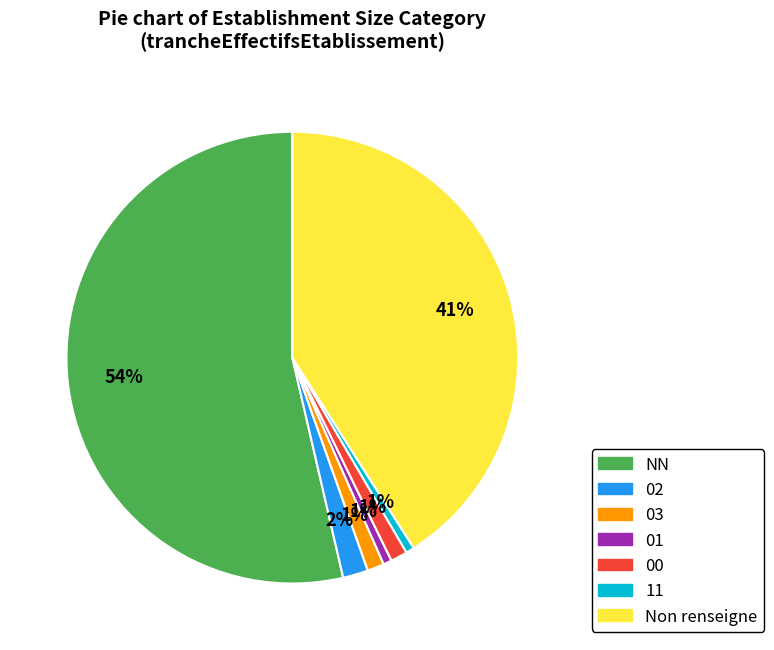

To the nearest percent, what is the average slice percentage?

14%